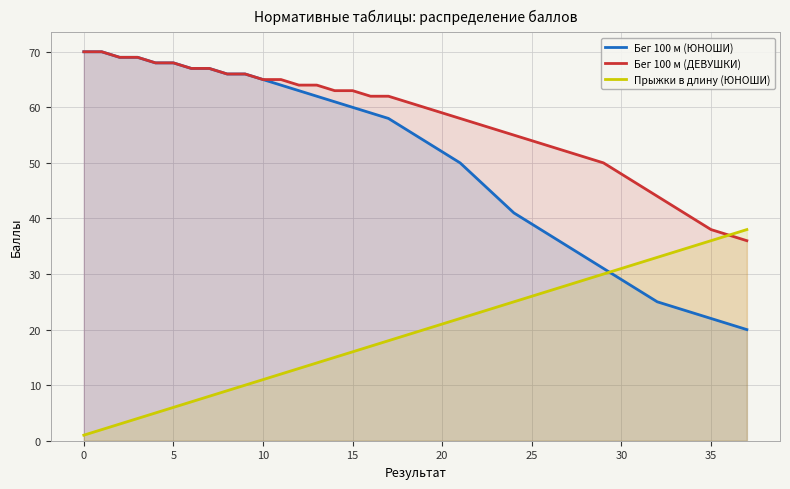

Rank the series by their maximum value, from highest to lowest.

Бег 100 м (ЮНОШИ), Бег 100 м (ДЕВУШКИ), Прыжки в длину (ЮНОШИ)